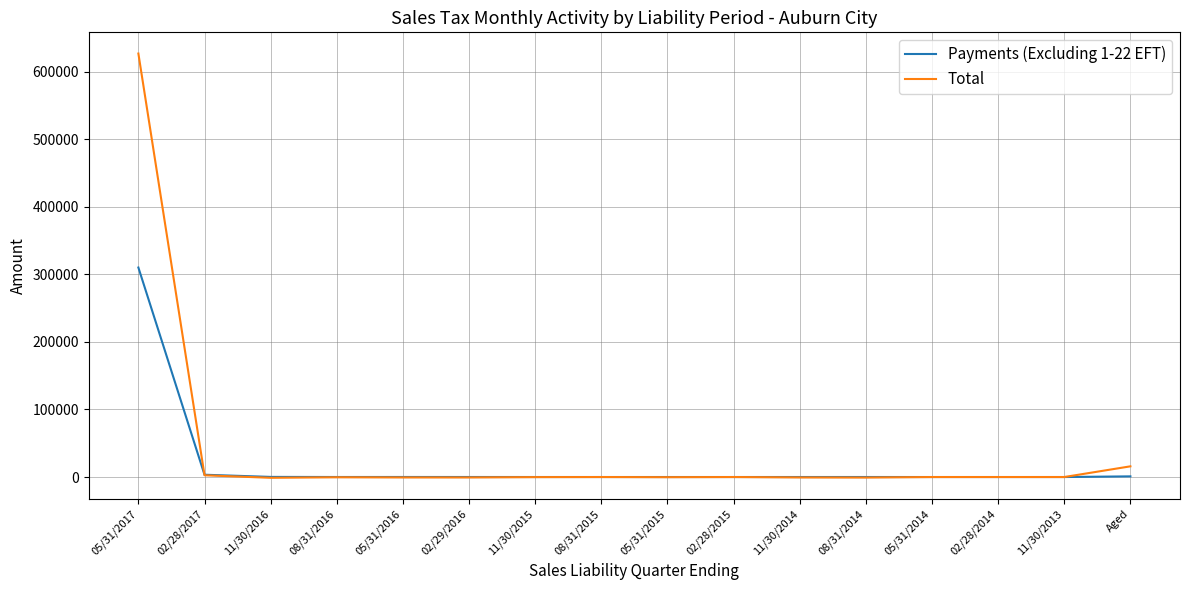

At which category does the chart reach its peak across all series?

05/31/2017